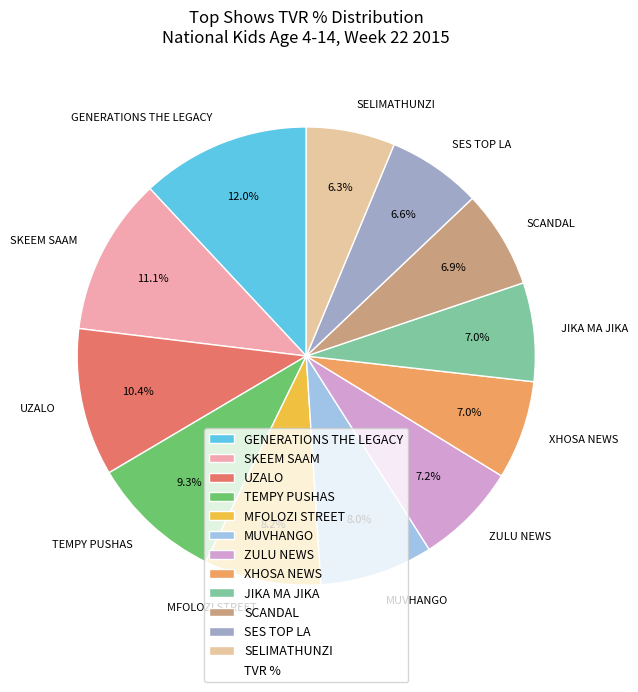

How many slices are in this pie chart?

12